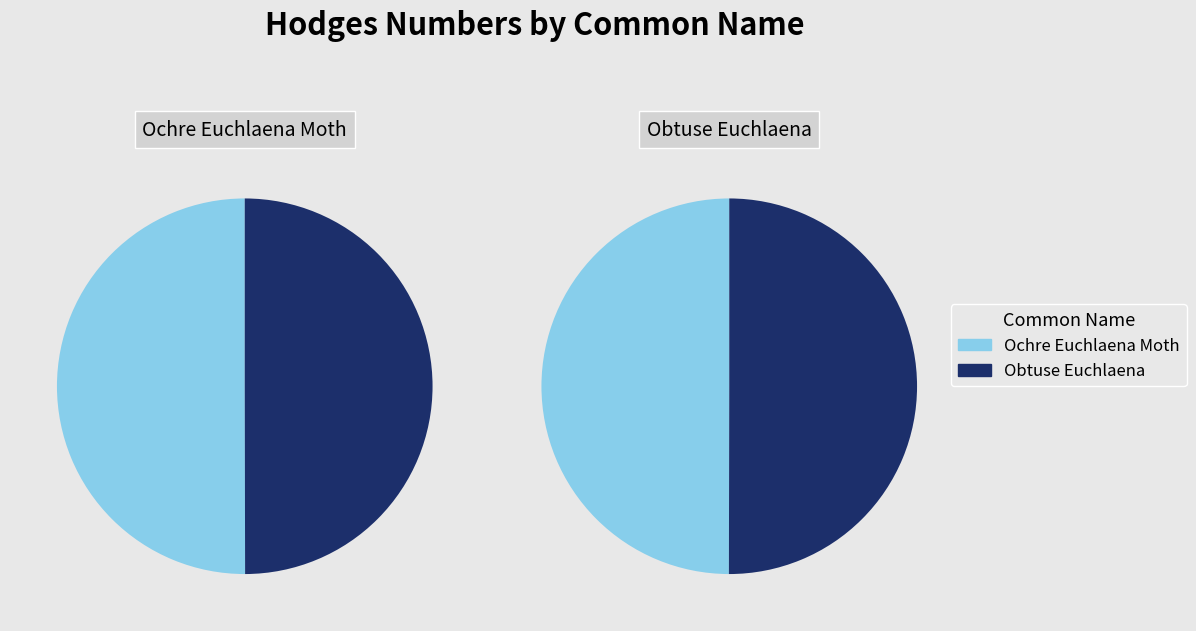

What is the smallest slice in the pie chart?

Obtuse Euchlaena